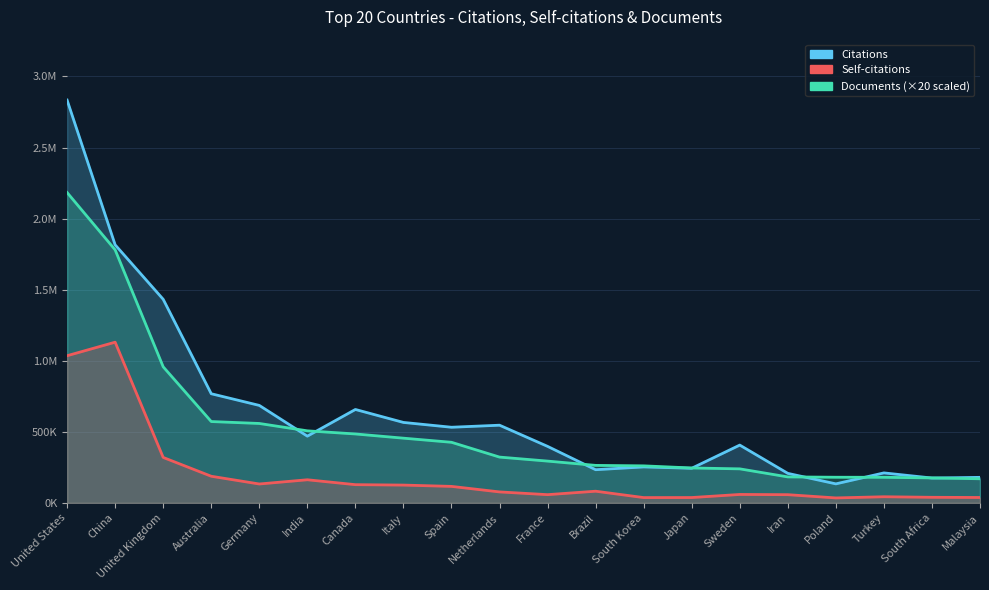

Between Germany and Italy, which series saw the biggest shift?

Citations